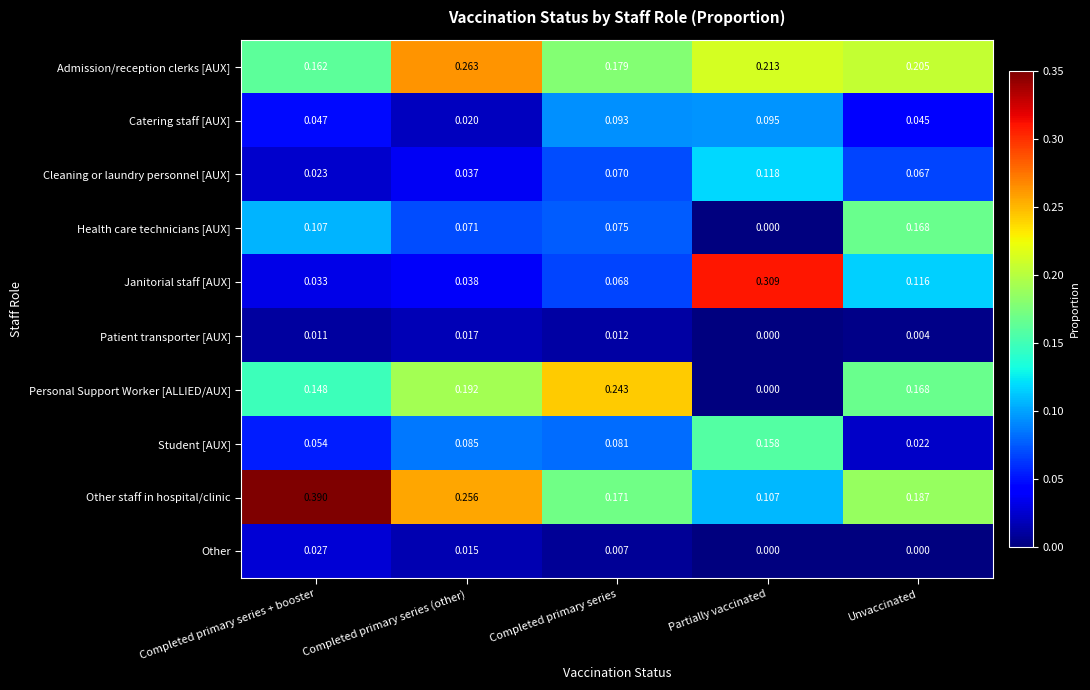

At Completed primary series + booster, list the series in order from largest to smallest.

Other staff in hospital/clinic, Admission/reception clerks [AUX], Personal Support Worker [ALLIED/AUX], Health care technicians [AUX], Student [AUX], Catering staff [AUX], Janitorial staff [AUX], Other, Cleaning or laundry personnel [AUX], Patient transporter [AUX]